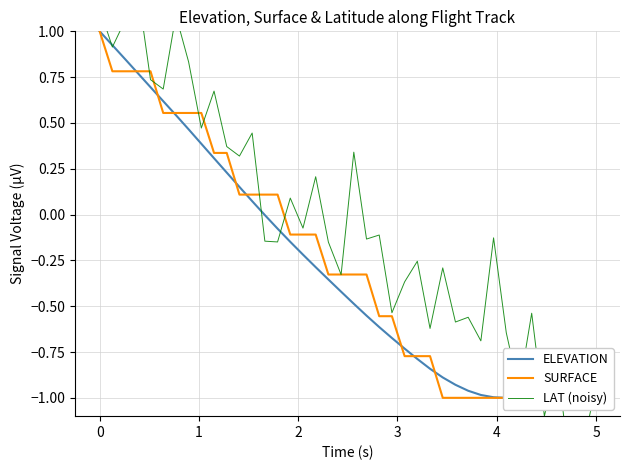

The ELEVATION series shows -1.3 at 28. True or false?

False